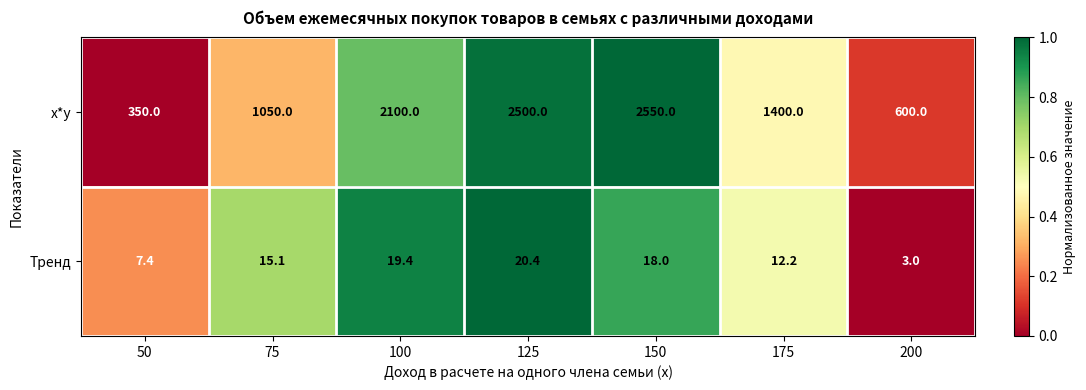

Rank the series at 125 from highest to lowest value.

x*y, Тренд